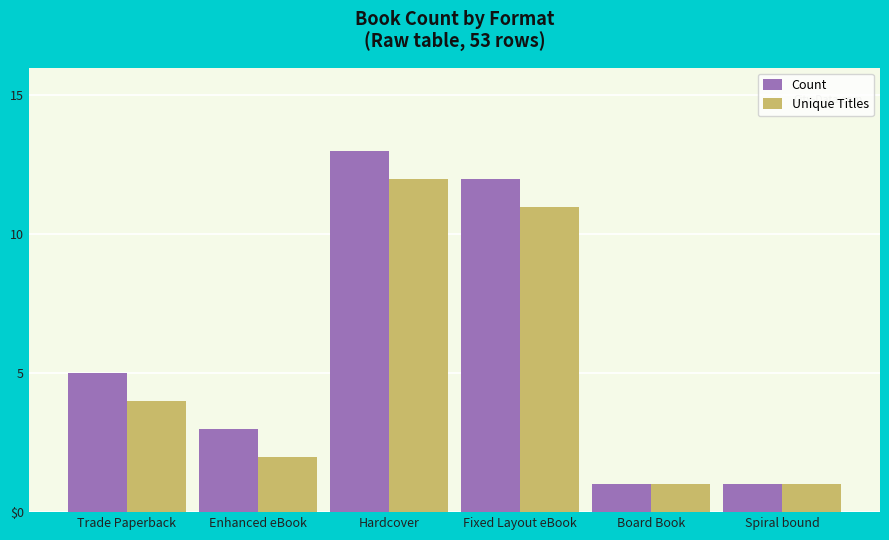

Which series has the largest total across all categories?

Count